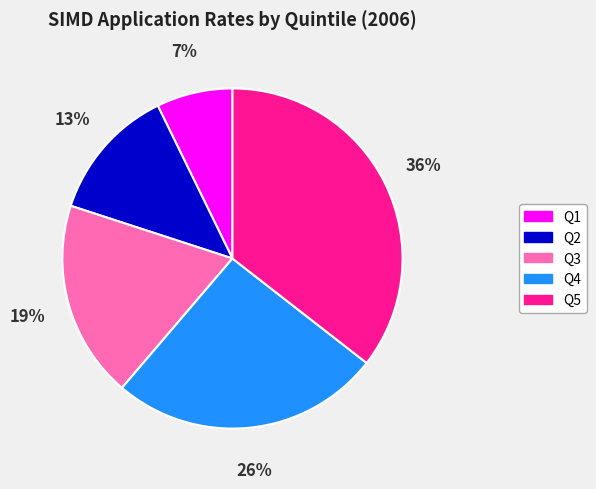

To the nearest percent, what is the combined percentage of Q3 and Q1?

26%